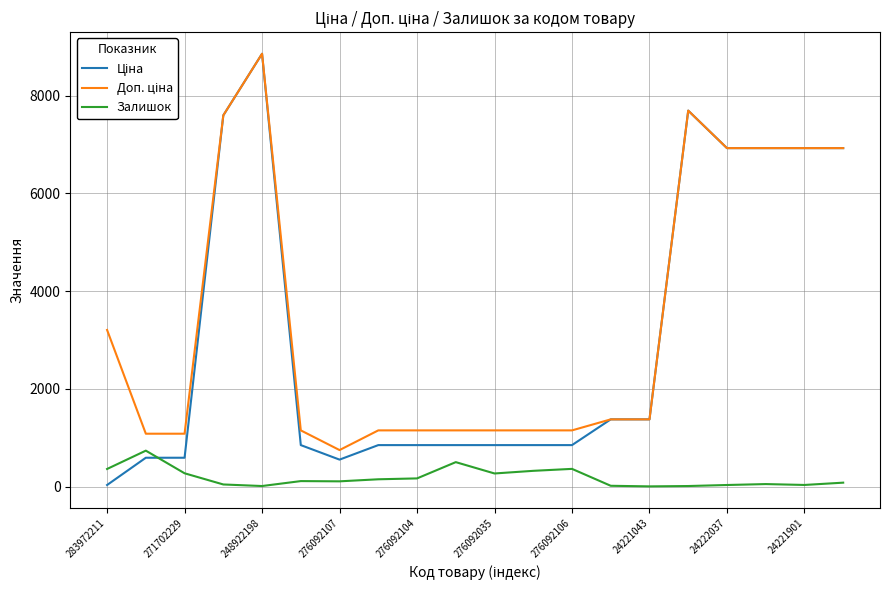

What is the greatest value displayed?

8856.7